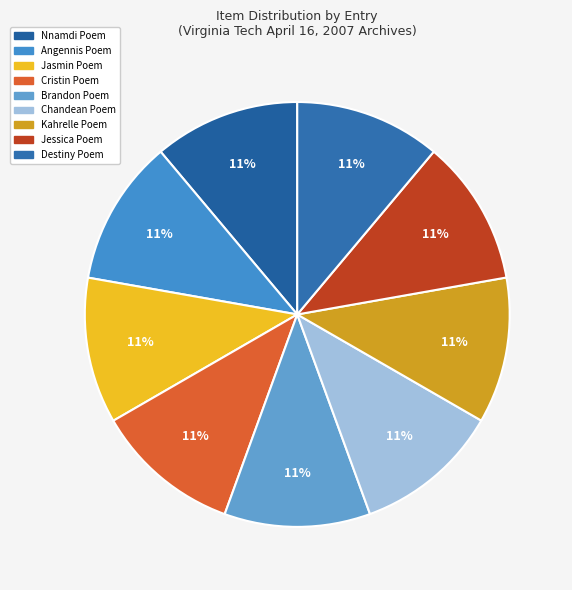

Does any single category account for the majority?

No